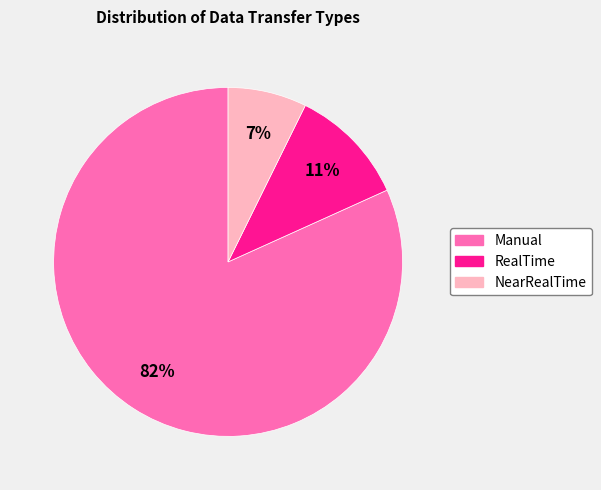

How many segments does this pie chart have?

3